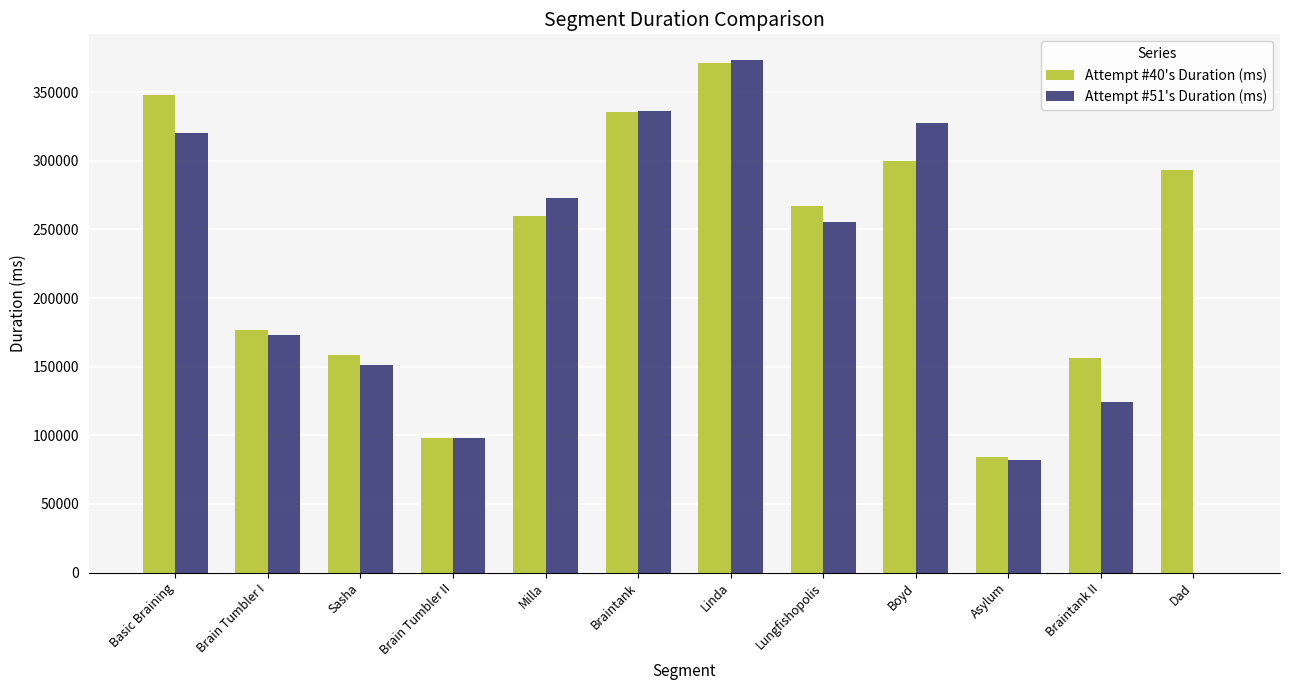

Reading right to left, transcribe all the data shown in this chart.

Attempt #40's Duration (ms): 293519	156180	84518	299993	266940	371416	335597	260129	97712	158869	177062	348107
Attempt #51's Duration (ms): 0	124378	82261	327378	255352	373556	336081	272812	98136	151041	173165	319988